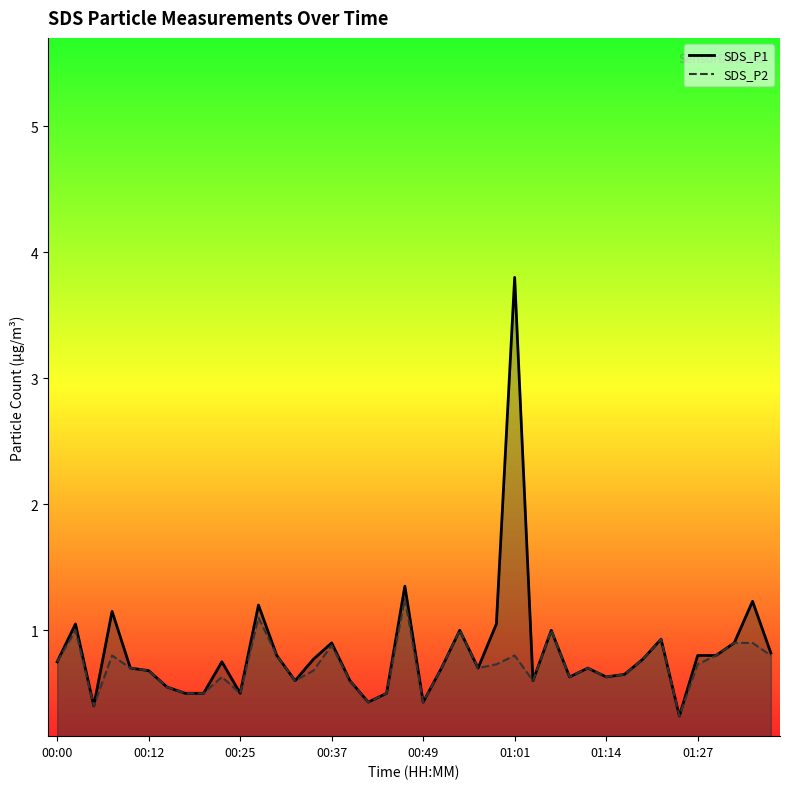

What is the minimum value shown in the chart?

0.3